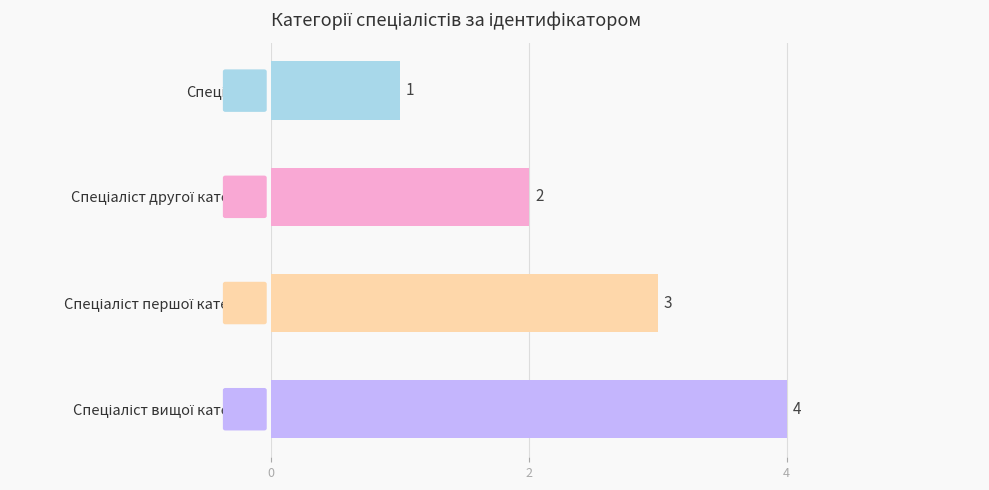

What is the value of the 1st bar from the top?

1